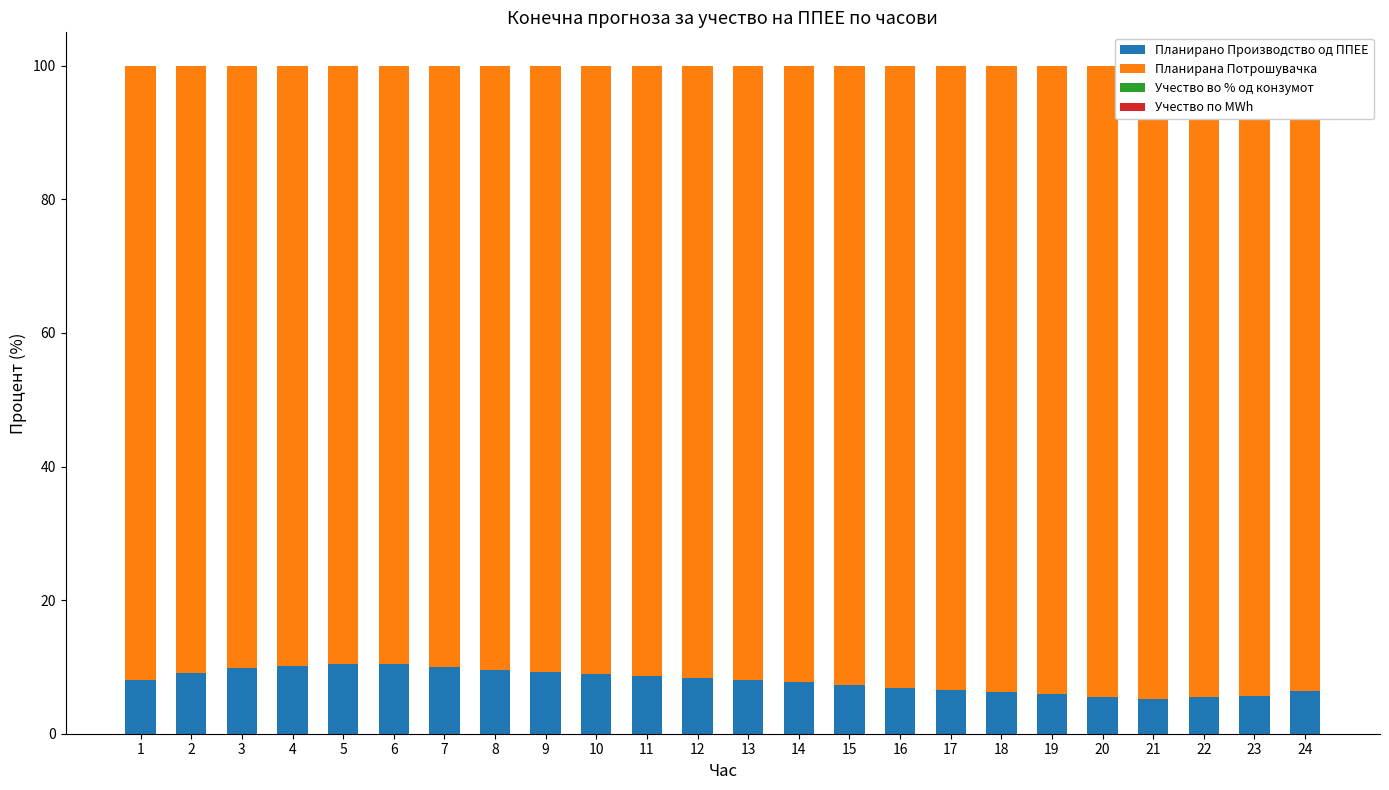

Which series has the largest range (max minus min)?

Планирана Потрошувачка